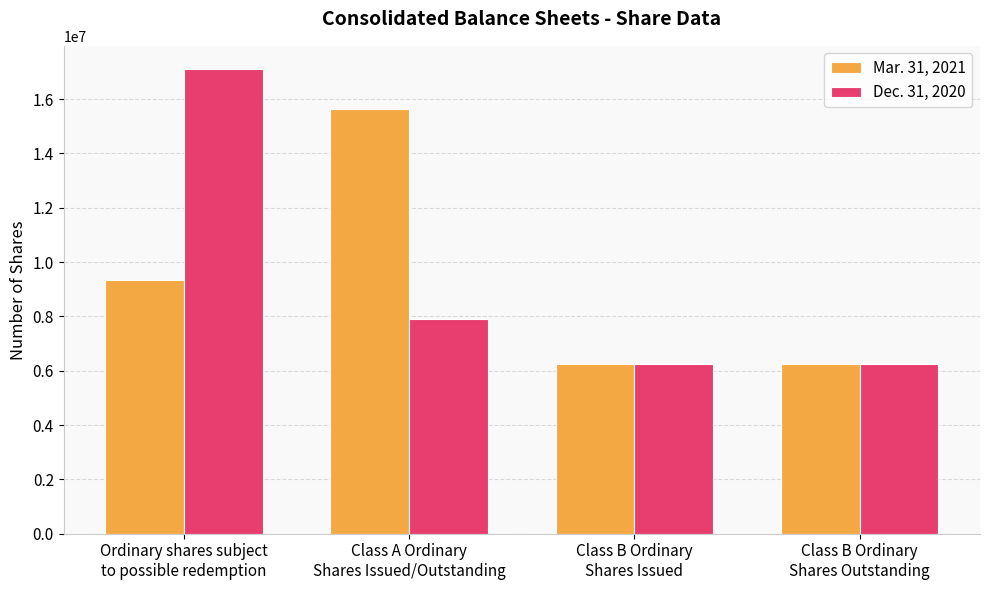

At which category is the sum across all series the highest?

Ordinary shares subject
to possible redemption